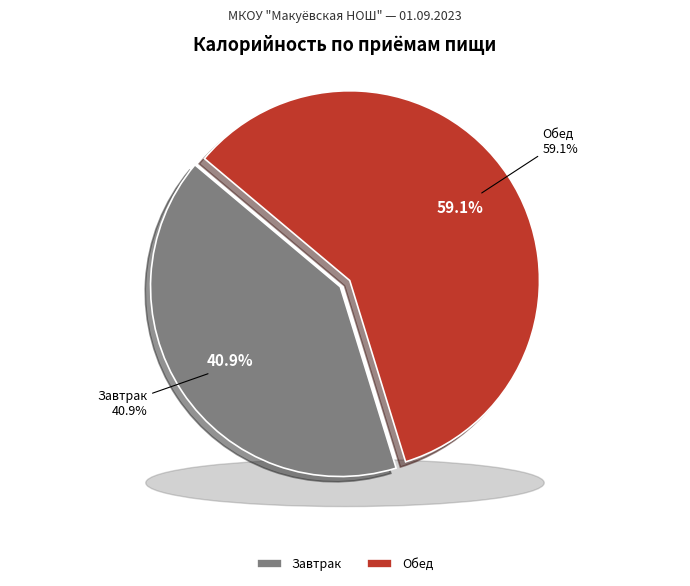

To the nearest percent, what is the difference between the largest and smallest slice percentages?

18%